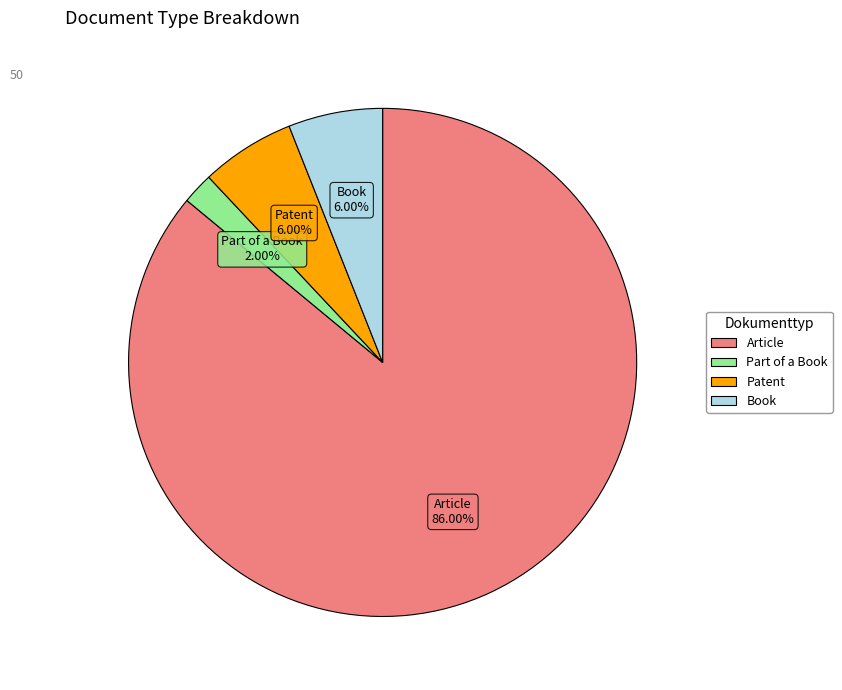

Which has a higher value, Part of a Book or Patent?

Patent